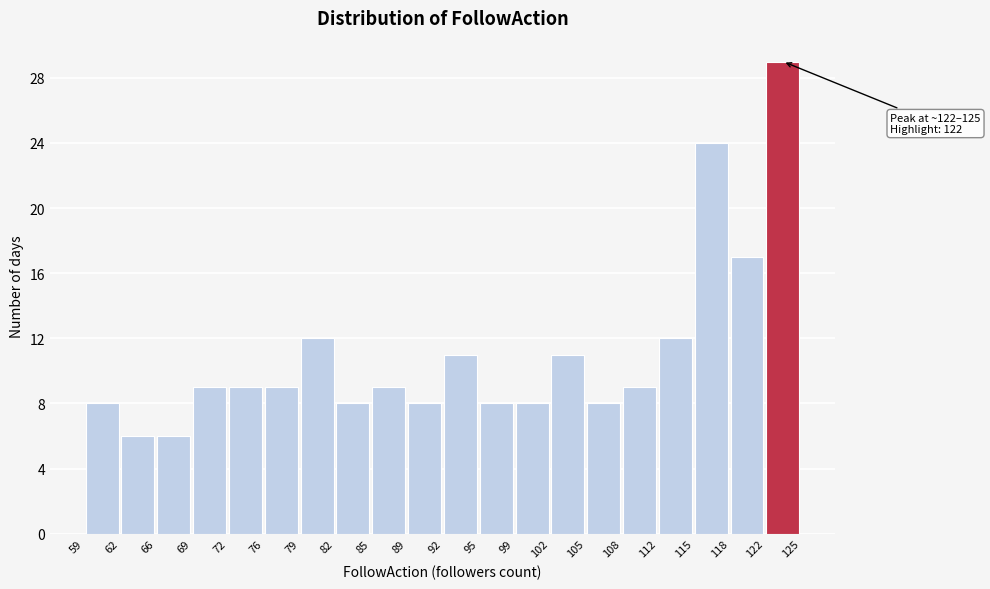

Which range on the x-axis has the tallest bar?

122 to 125